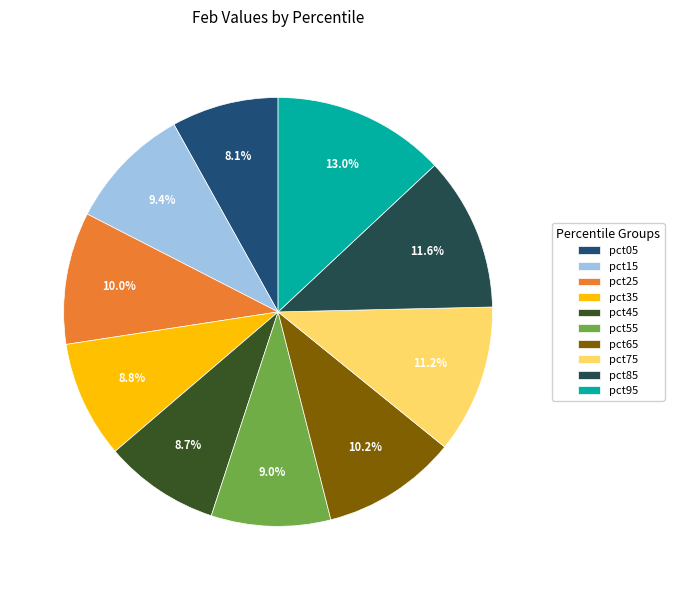

What percentage is the pct95 slice, to the nearest percent?

13%